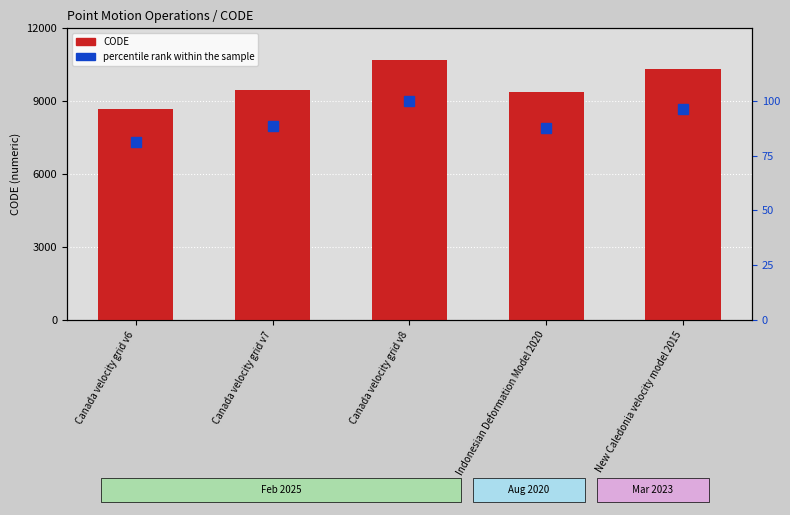

What is the maximum value shown in the chart?

10707.0